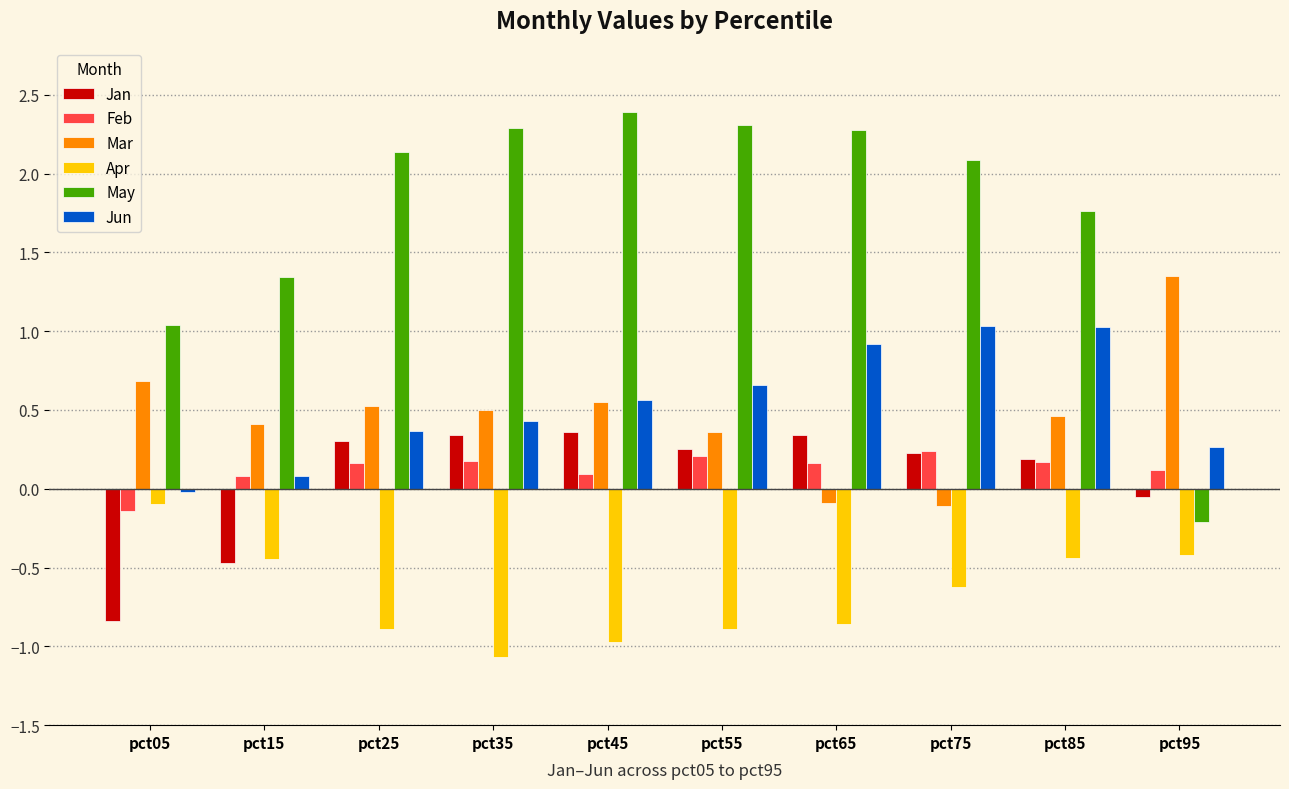

Which series has the widest spread of values?

May